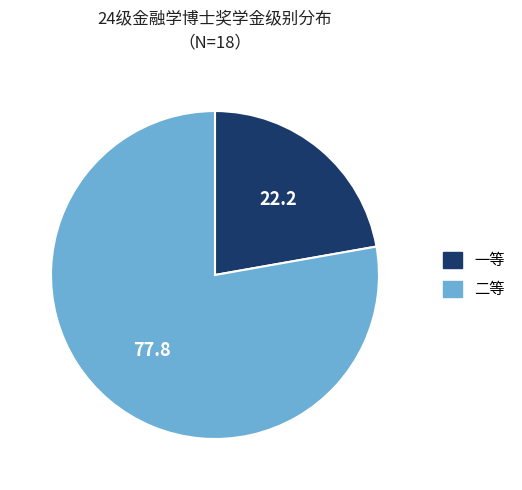

Do 二等 and 一等 together represent more than half of the pie?

Yes